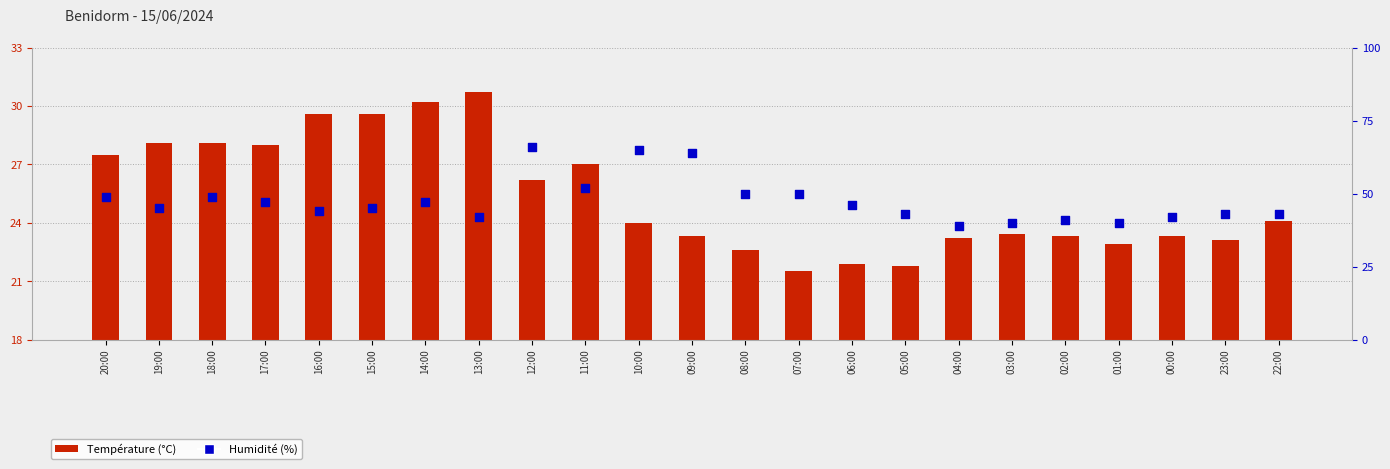

At which category is the sum across all series the highest?

12:00